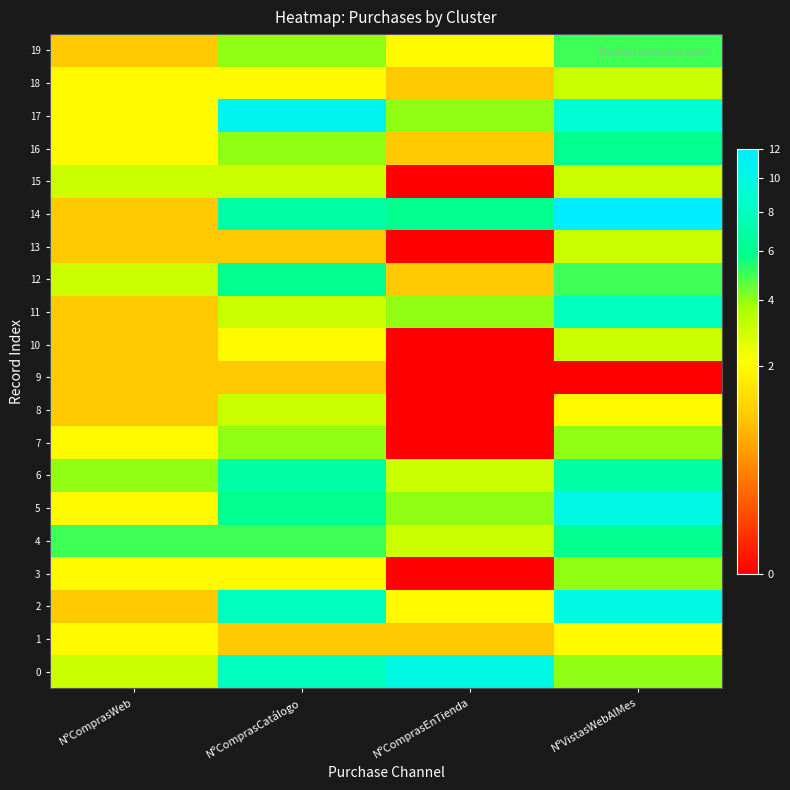

At how many categories does at least one series exceed 3?

4